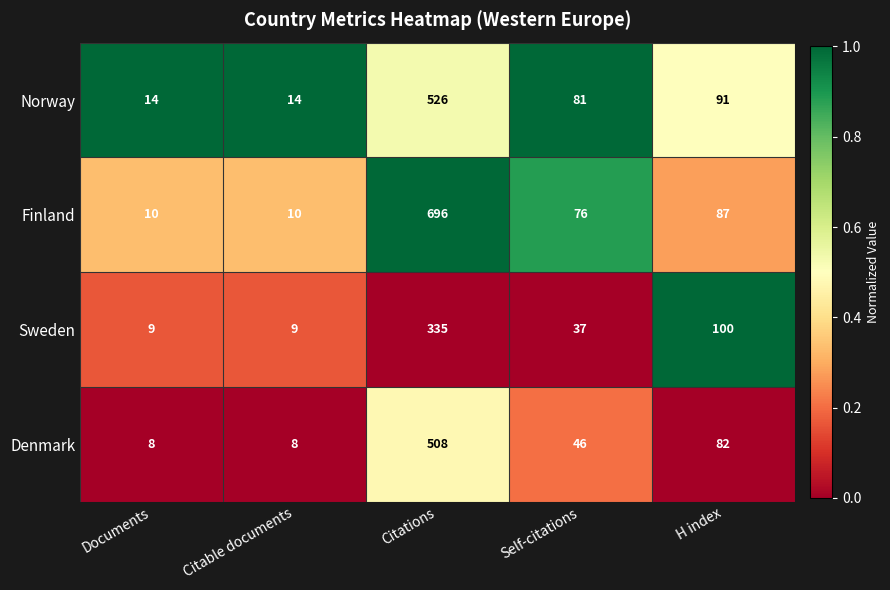

Reading left to right, extract all data points from this chart.

Norway: Documents=14	Citable documents=14	Citations=526	Self-citations=81	H index=91
Finland: Documents=10	Citable documents=10	Citations=696	Self-citations=76	H index=87
Sweden: Documents=9	Citable documents=9	Citations=335	Self-citations=37	H index=100
Denmark: Documents=8	Citable documents=8	Citations=508	Self-citations=46	H index=82